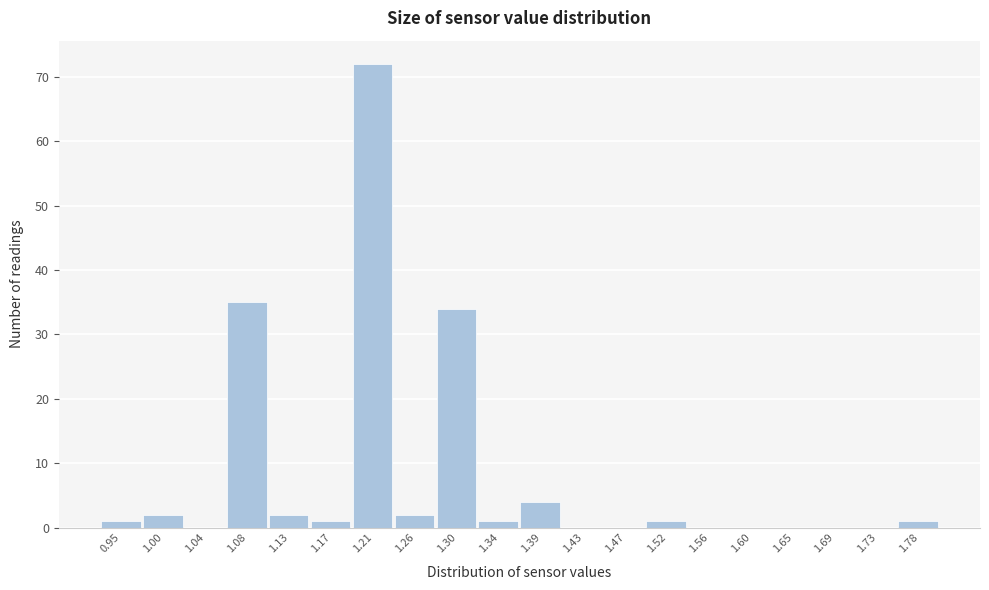

Reading left to right, list every bar in this chart as the range it spans on the x-axis followed by its height. Neither the bar edges nor the heights are printed on the chart, so give them approximately, as read against the axes.

0.930 to 0.975: 1
0.975 to 1.015: 2
1.015 to 1.060: 0
1.060 to 1.105: 35
1.105 to 1.150: 2
1.150 to 1.190: 1
1.190 to 1.235: 72
1.235 to 1.280: 2
1.280 to 1.320: 34
1.320 to 1.365: 1
1.365 to 1.410: 4
1.410 to 1.450: 0
1.450 to 1.495: 0
1.495 to 1.540: 1
1.540 to 1.585: 0
1.585 to 1.625: 0
1.625 to 1.670: 0
1.670 to 1.715: 0
1.715 to 1.755: 0
1.755 to 1.800: 1